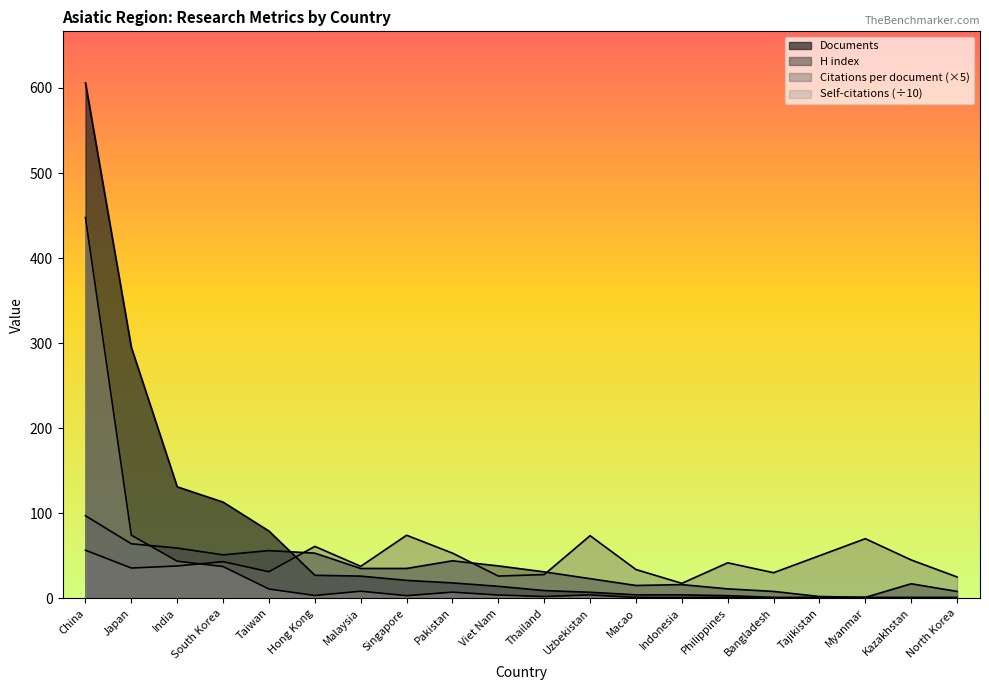

Reading left to right, extract all data points from this chart.

Citations per document: 56.4	35.5	37.9	43.0	31.2	60.9	37.5	74.0	53.0	26.1	27.8	73.6	33.8	17.5	41.6	30.0	50.0	70.0	45.0	25.0
H index: 97.0	64.0	59.0	51.0	56.0	53.0	35.0	35.0	44.0	38.0	31.0	23.0	15.0	16.0	11.0	8.0	2.0	1.0	17.0	8.0
Self-citations: 447.6	74.1	43.5	37.2	10.8	3.2	8.2	3.0	7.1	3.8	2.0	3.9	0.9	0.7	1.2	0.2	0.7	0.0	0.1	0.0
Documents: 606.0	295.0	131.0	113.0	79.0	27.0	26.0	21.0	18.0	14.0	9.0	7.0	4.0	4.0	3.0	1.0	1.0	1.0	1.0	1.0